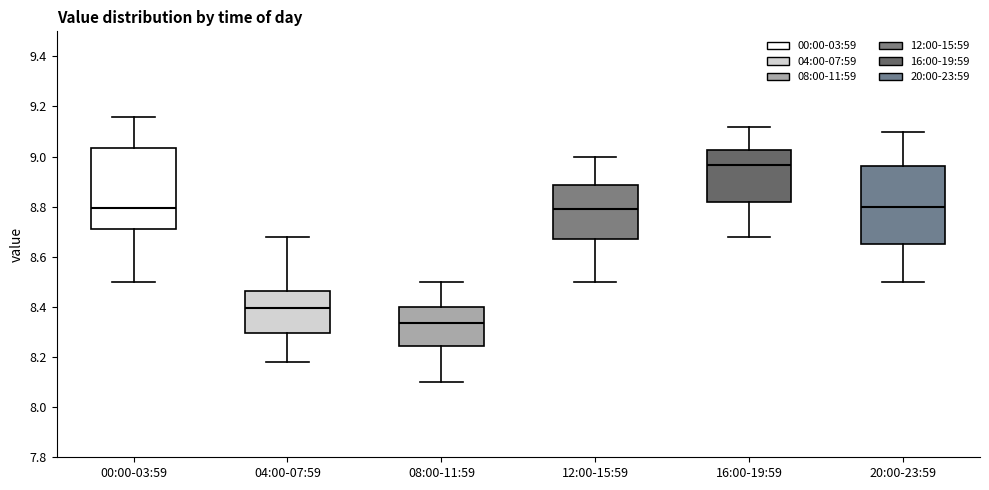

Which box's median line is the highest?

16:00-19:59